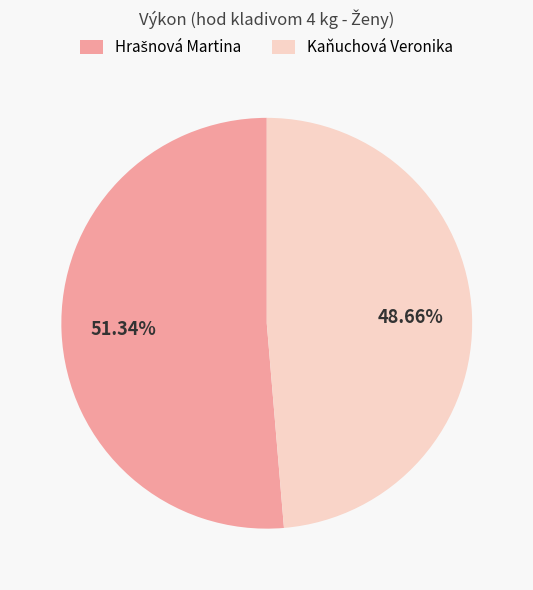

How many slices are in this pie chart?

2